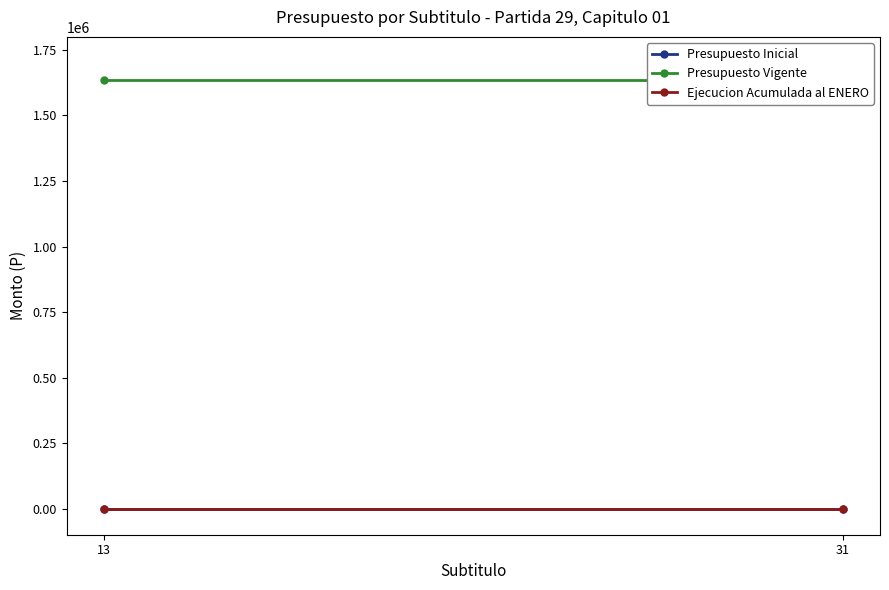

Rank the categories by Presupuesto Inicial value from lowest to highest.

13, 31